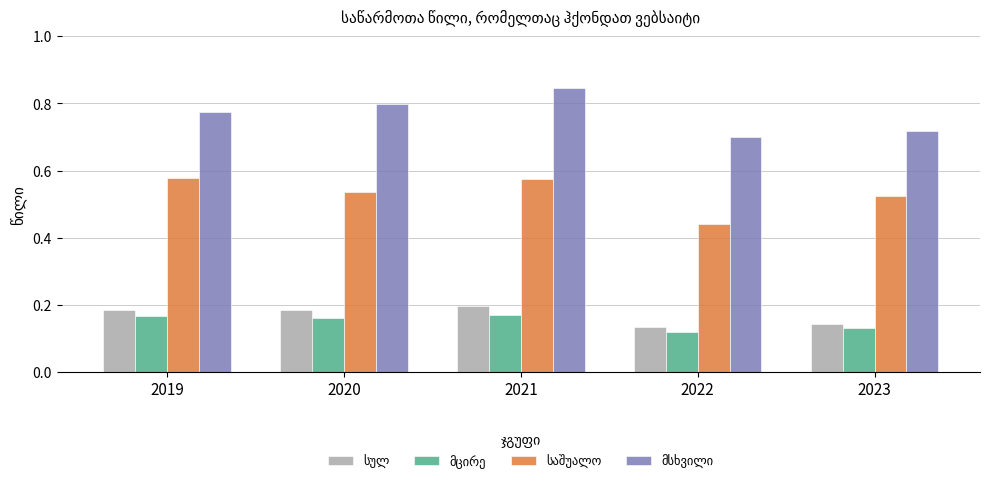

At how many categories does at least one series exceed 0?

5